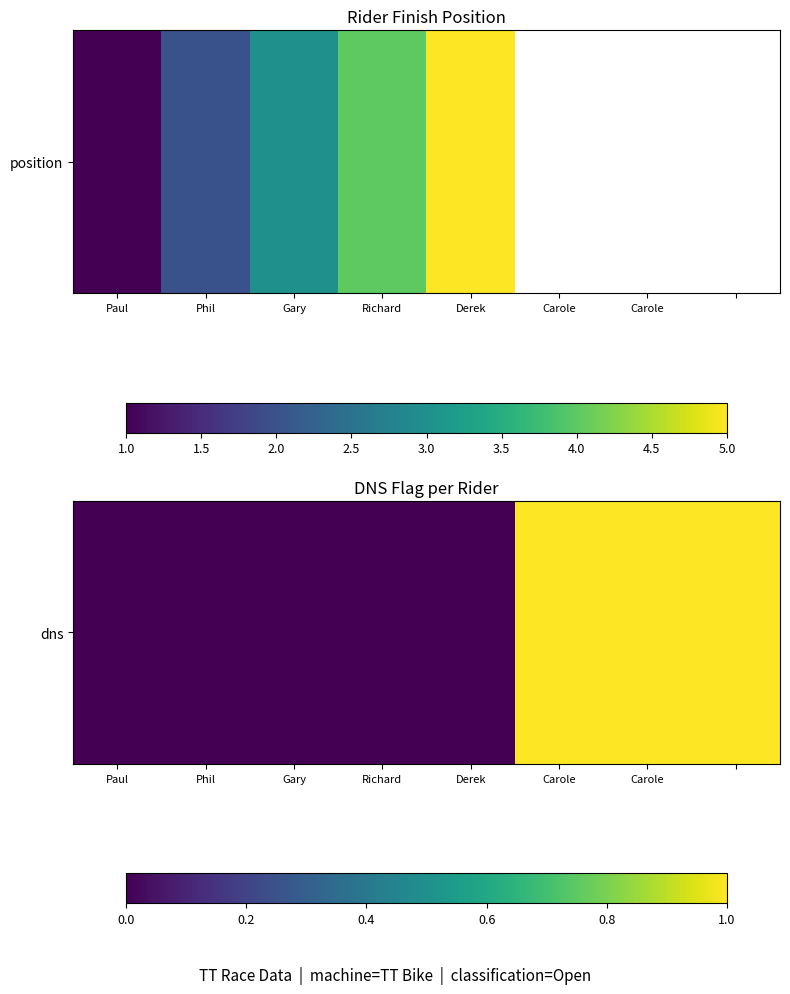

Rank the categories by value from highest to lowest.

Carole, Carole, 7, Paul, Phil, Gary, Richard, Derek